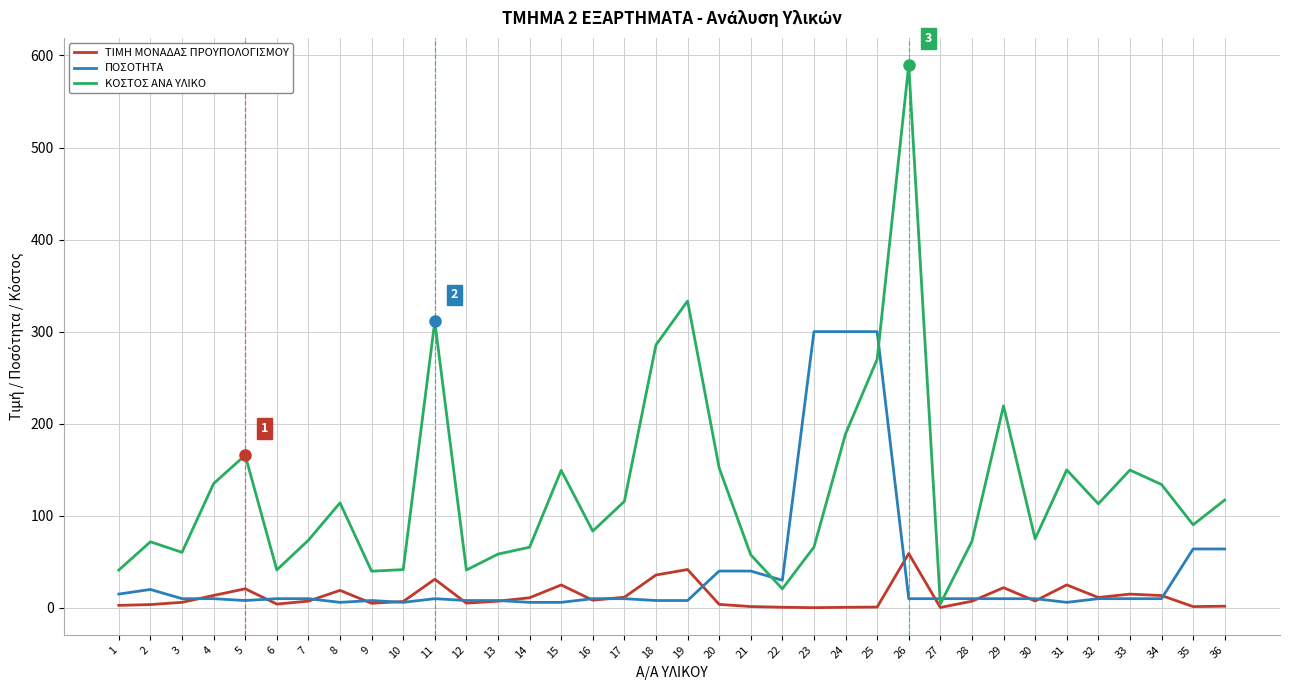

After their last crossing, which series has the higher values: ΠΟΣΟΤΗΤΑ or ΤΙΜΗ ΜΟΝΑΔΑΣ ΠΡΟΥΠΟΛΟΓΙΣΜΟΥ?

ΠΟΣΟΤΗΤΑ